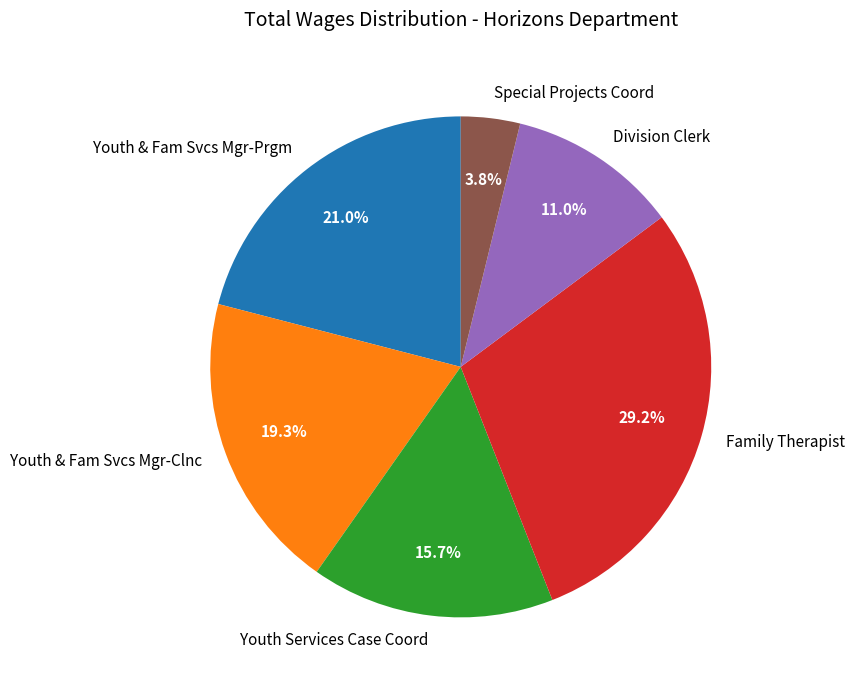

To the nearest percent, what portion does Youth Services Case Coord represent?

16%